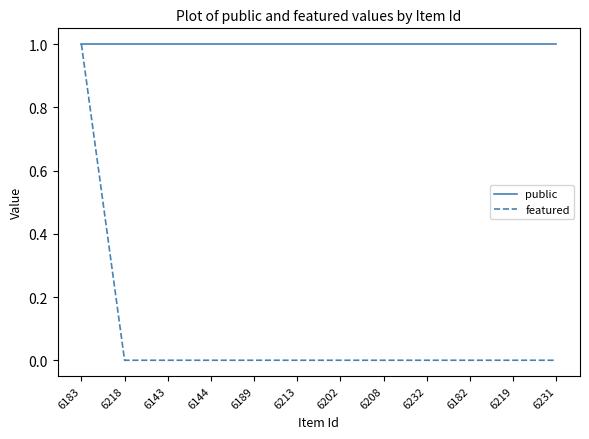

The value of featured at 6183 is 1. True or false?

True